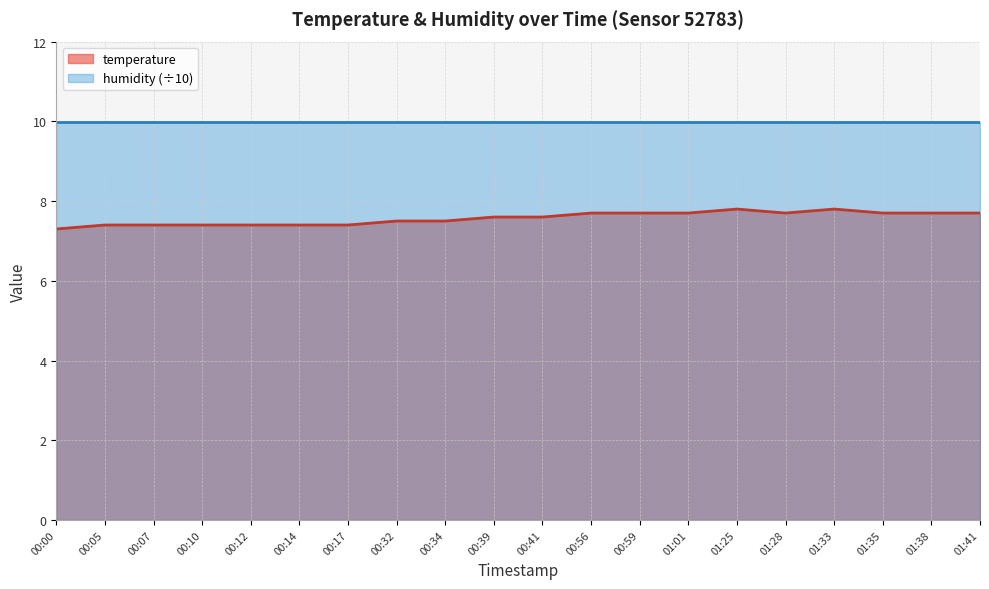

How many lines are shown in the chart?

2